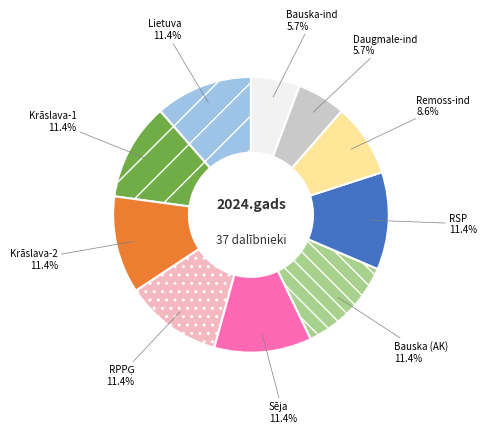

Does Daugmale-ind represent more than half of the total?

No